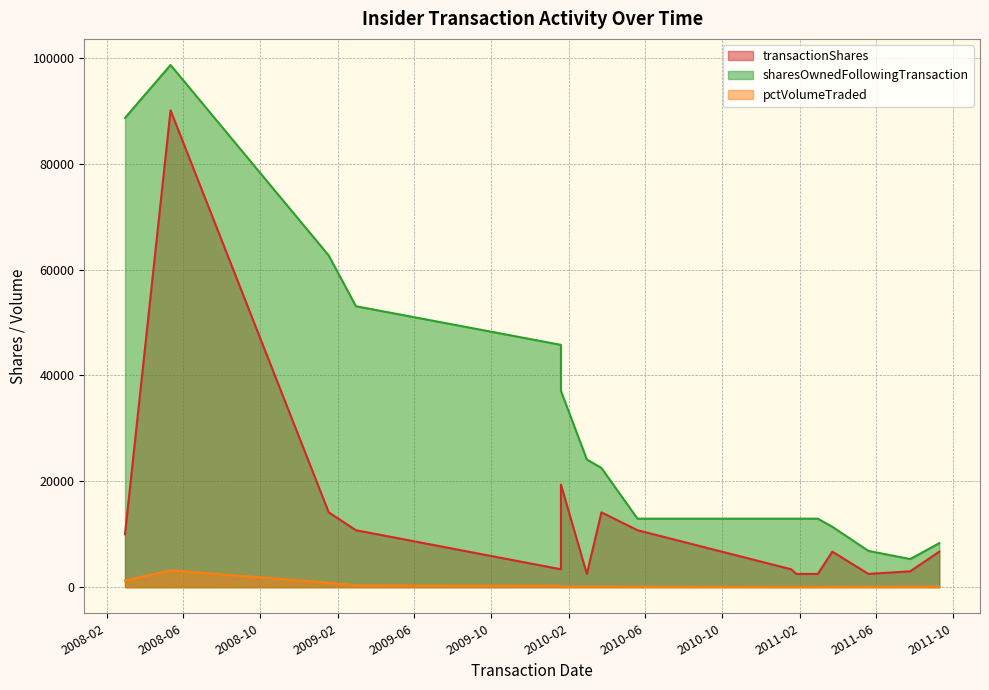

What is the average value of the transactionShares series?

12652